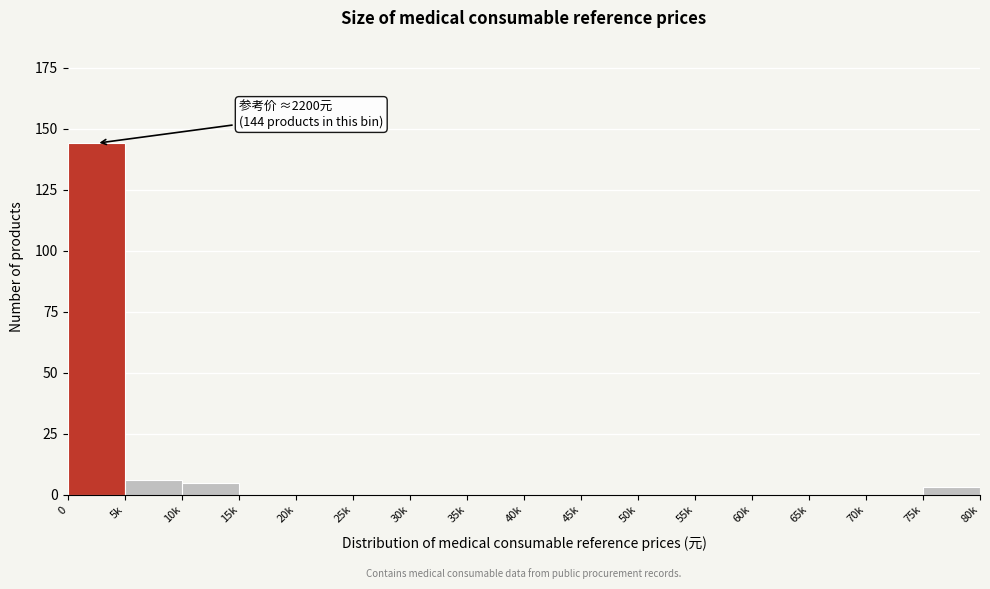

Reading right to left, extract all data points from this chart.

75k=3	70k=0	65k=0	60k=0	55k=0	50k=0	45k=0	40k=0	35k=0	30k=0	25k=0	20k=0	15k=0	10k=5	5k=6	0=144